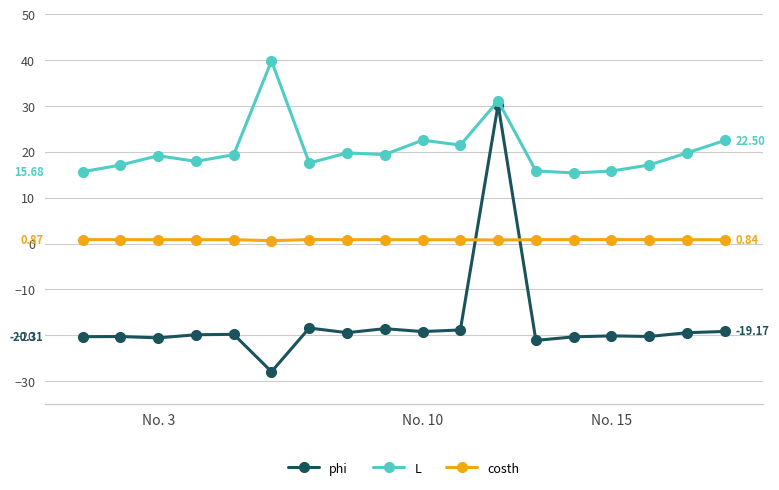

Which series ends up on top after the final intersection of costh and phi?

costh